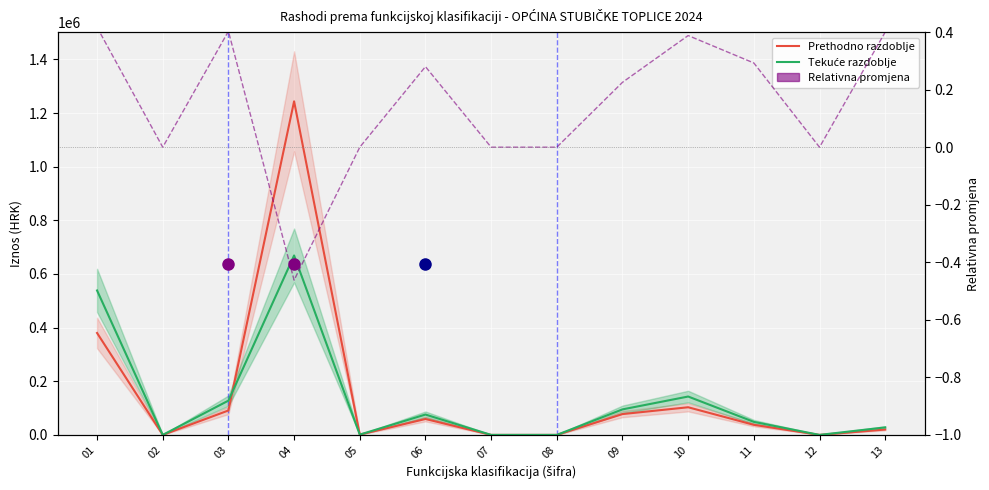

What is the maximum value for Relativna promjena?

0.4